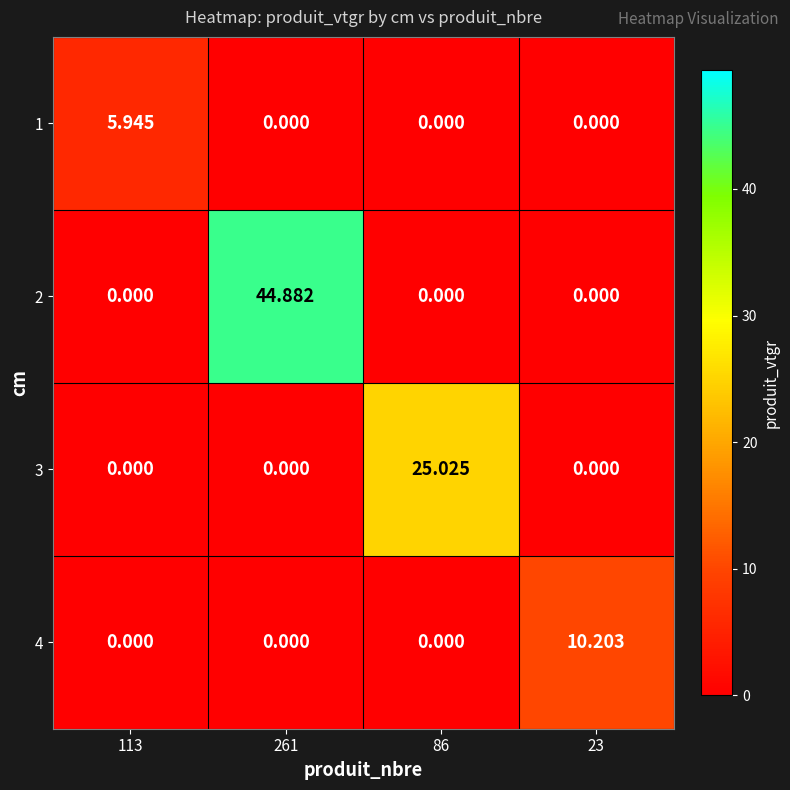

Is the value of 4 at 23 greater than the value of 1 at 23?

Yes